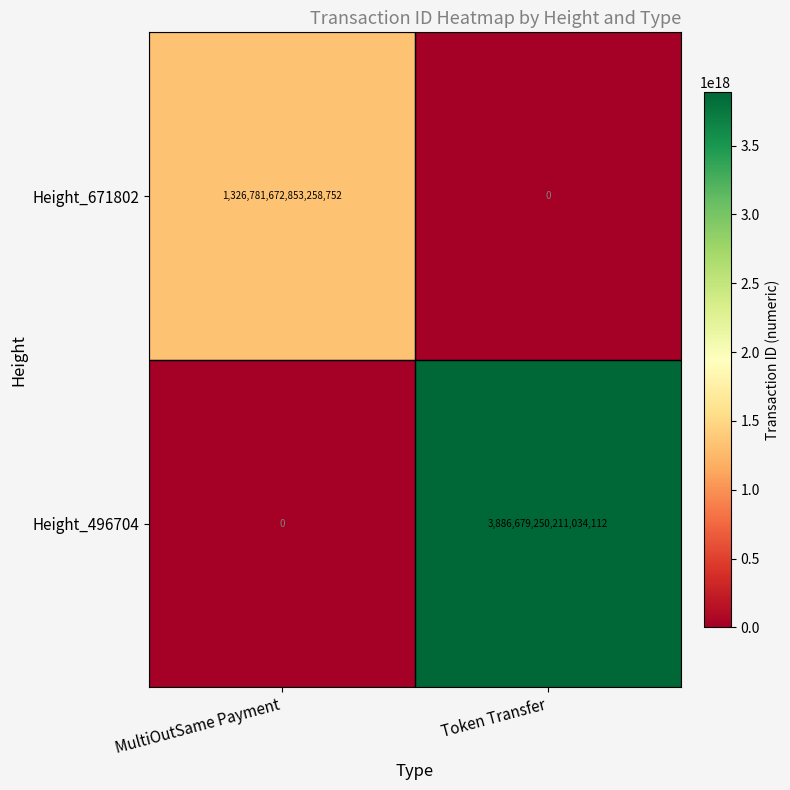

Which series has the widest spread of values?

Height_496704